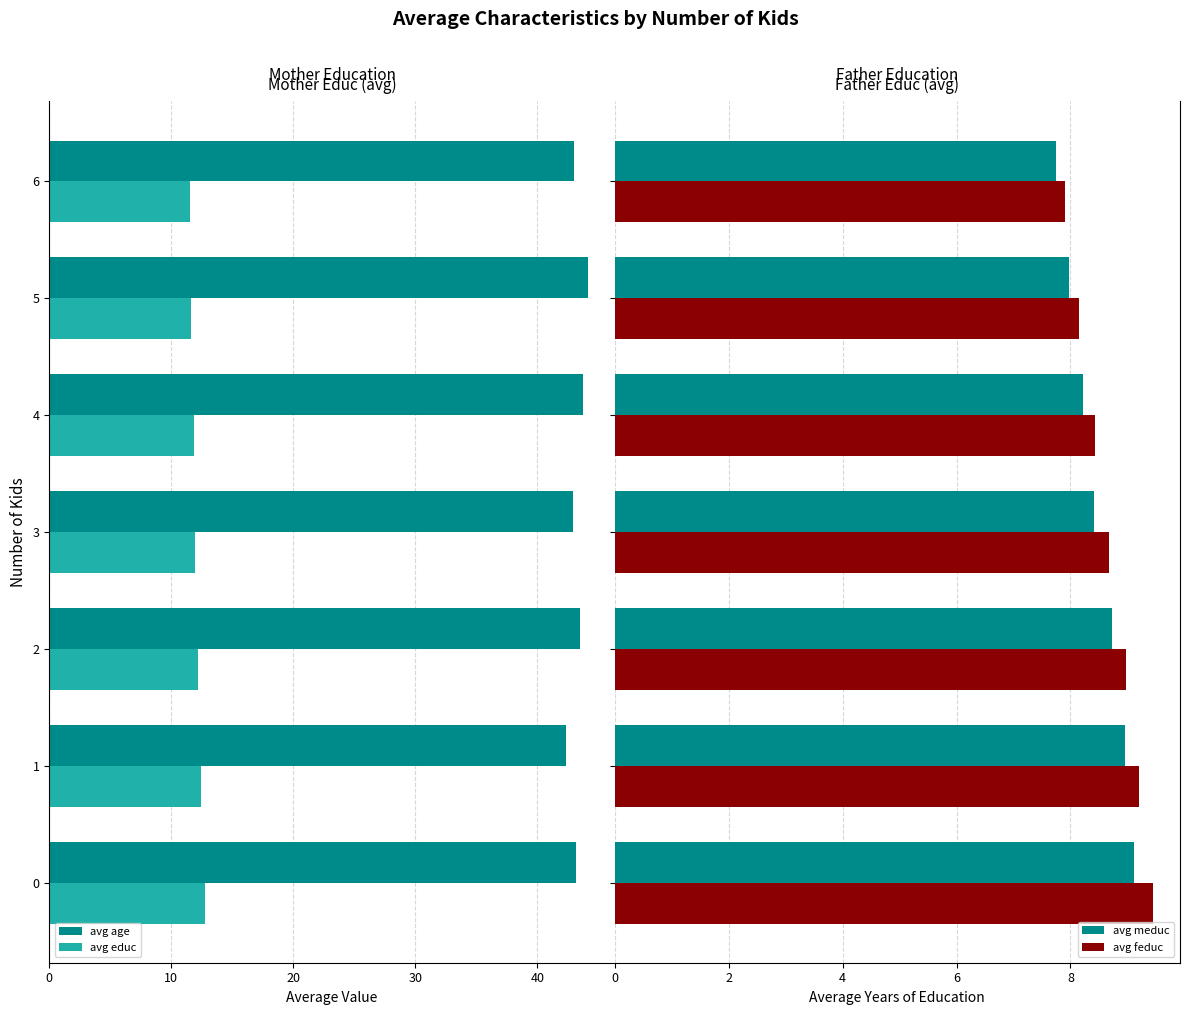

Which series has the widest spread of values?

avg age